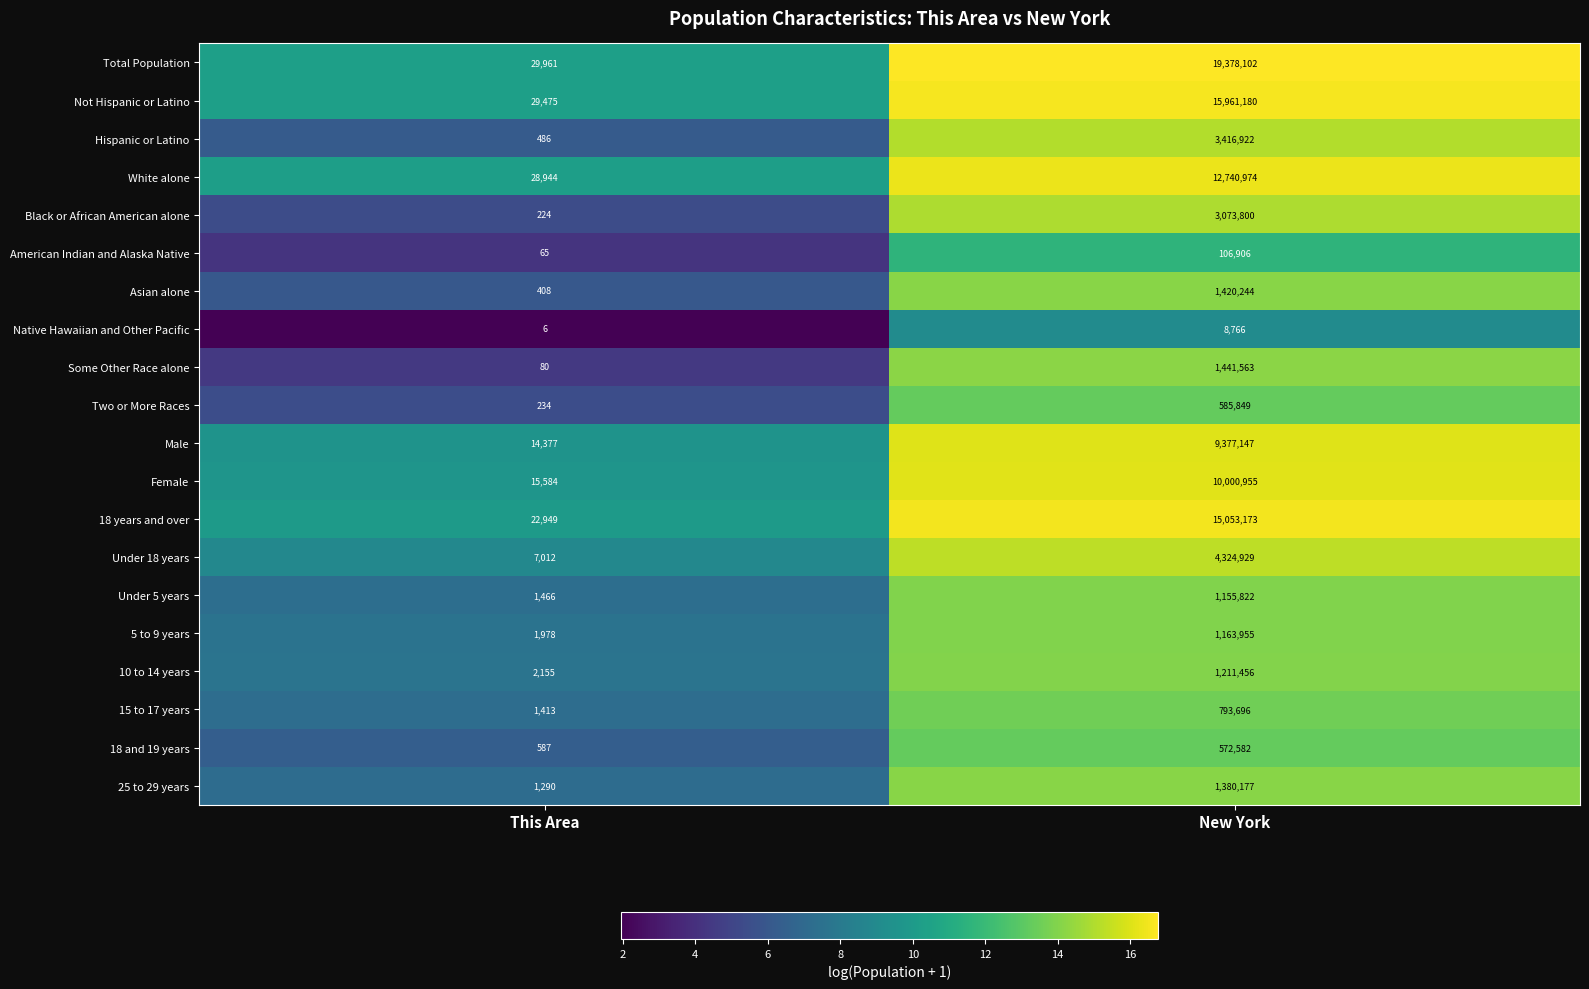

What is the total value across all series at This Area?

158694